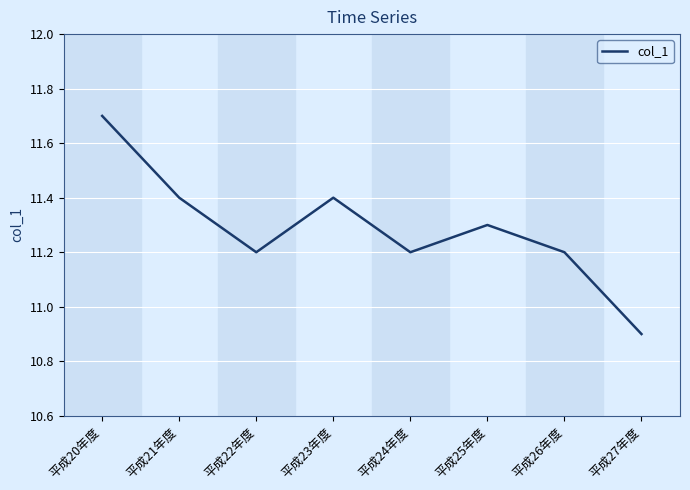

True or false: the data shows 11.2 at 平成22年度.

True